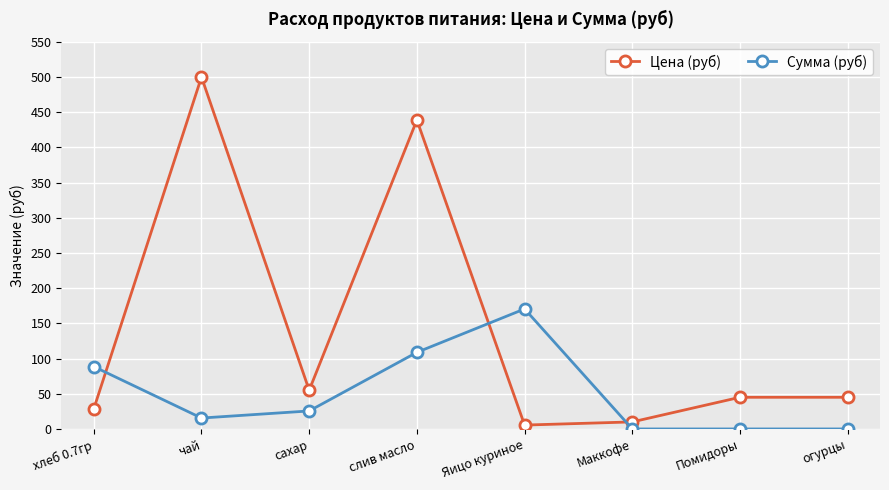

Does the chart display data point markers on the line(s)?

Yes